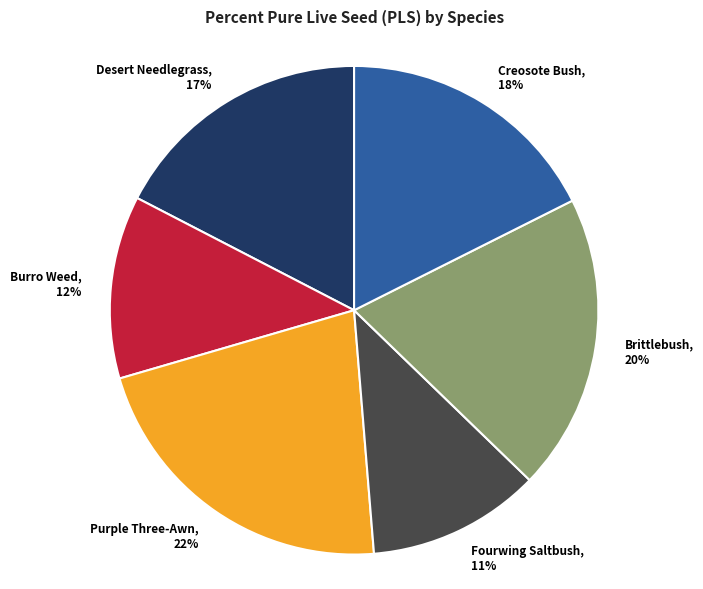

Is the sum of Burro Weed and Creosote Bush greater than half?

No